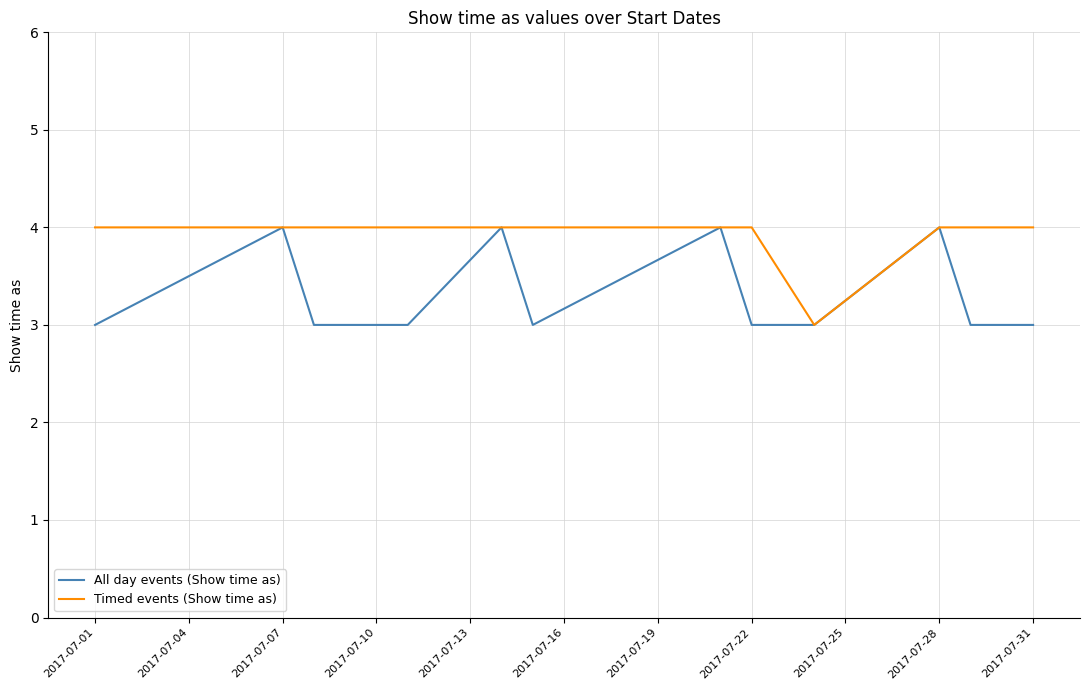

List the series in order of their overall mean, lowest first.

All day events (Show time as), Timed events (Show time as)